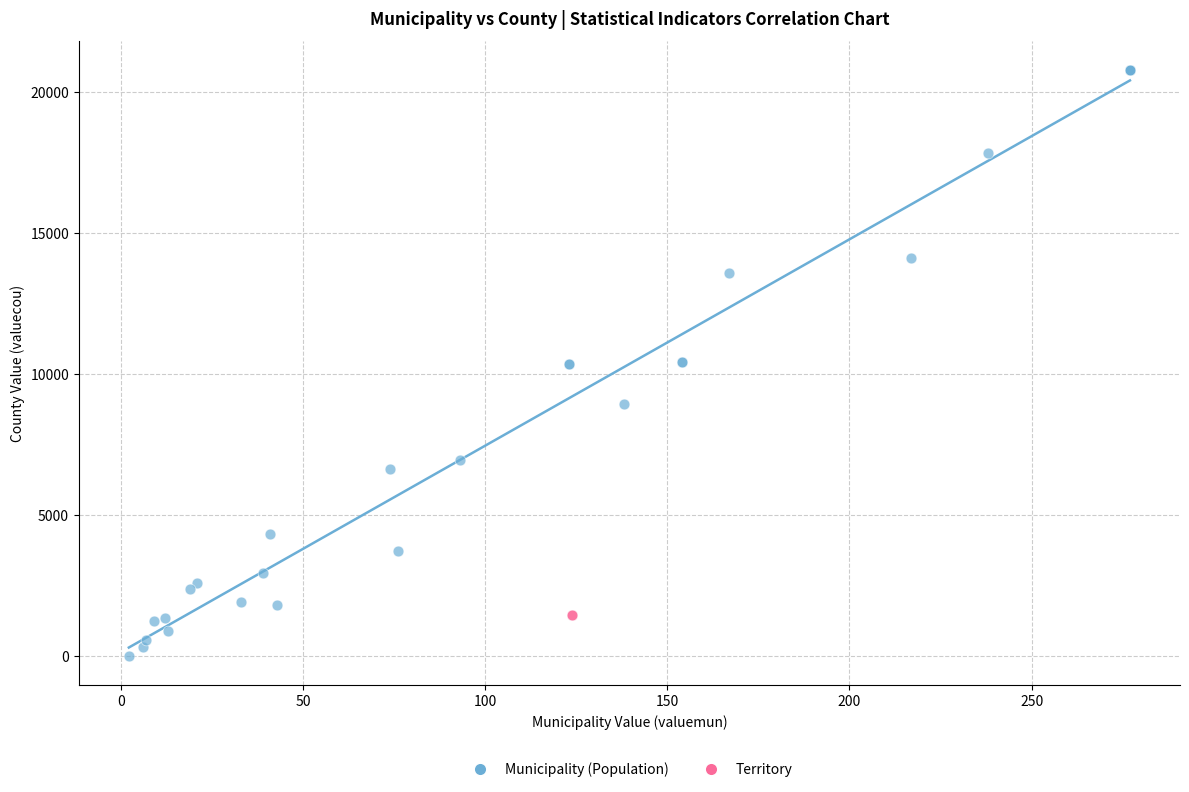

Which series reaches the maximum Y coordinate?

Municipality (Population)